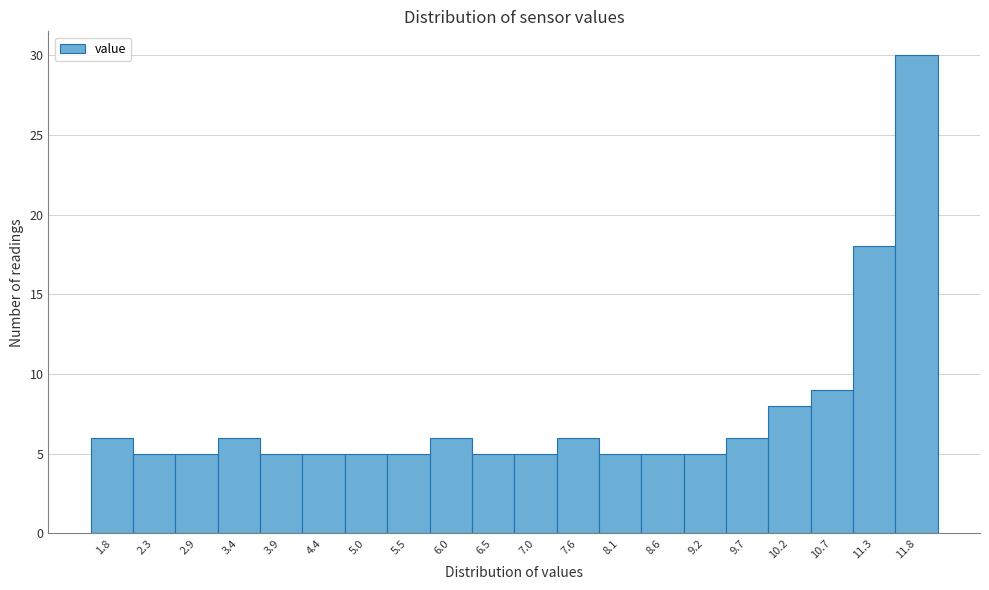

Reading left to right, what are all the values shown in this chart?

1.8=6	2.3=5	2.9=5	3.4=6	3.9=5	4.4=5	5.0=5	5.5=5	6.0=6	6.5=5	7.0=5	7.6=6	8.1=5	8.6=5	9.2=5	9.7=6	10.2=8	10.7=9	11.3=18	11.8=30